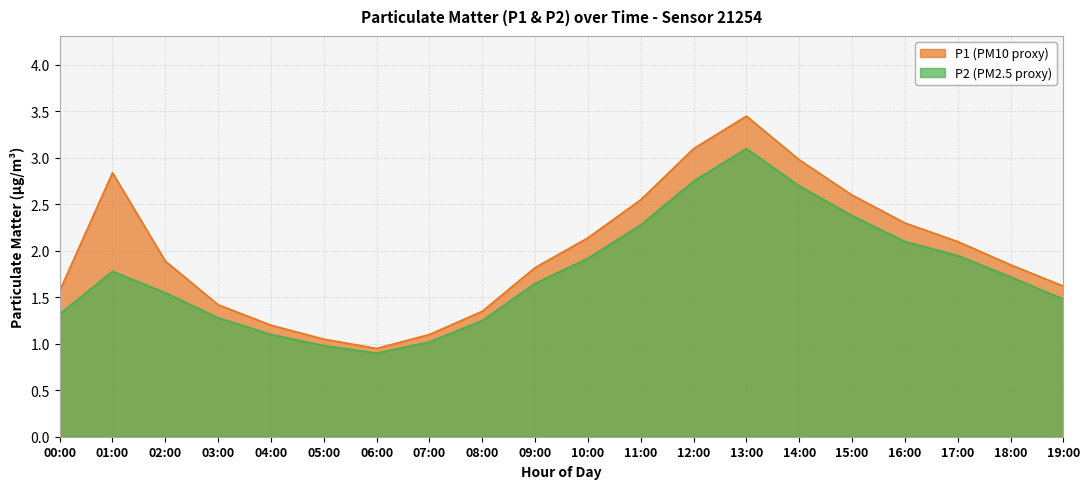

What is the total value across all series at 05:00?

2.0